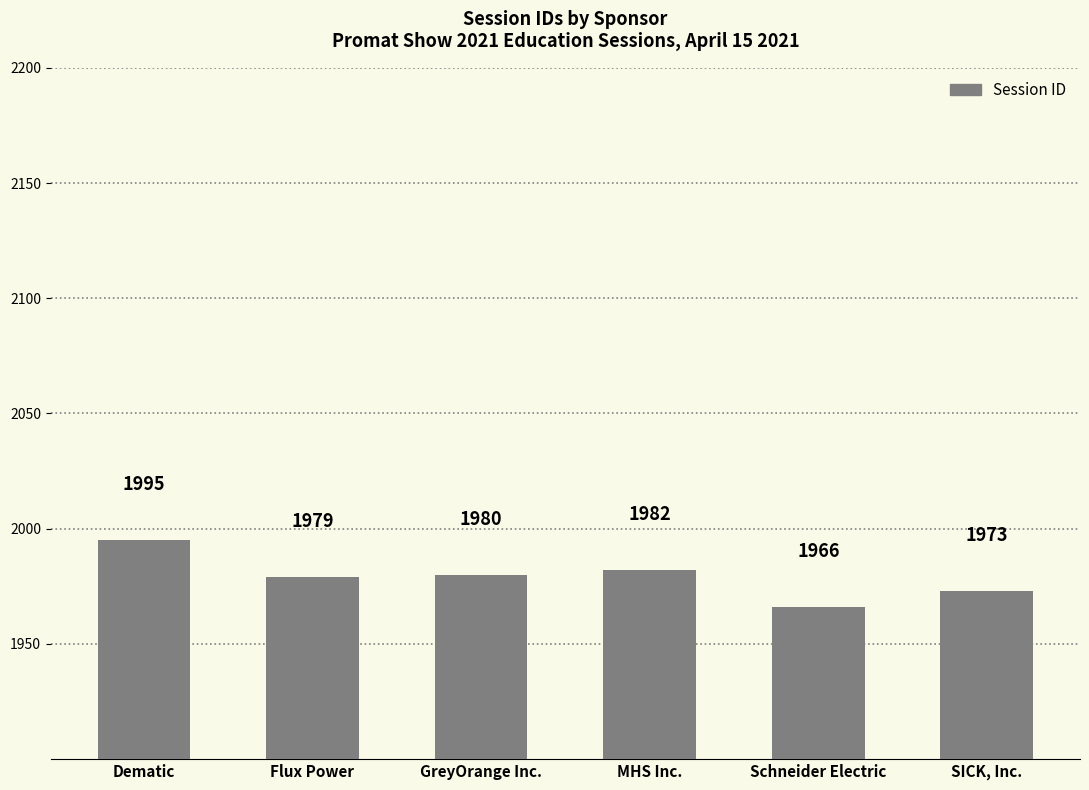

Approximately how many times larger is the value at Dematic compared to GreyOrange Inc.?

1.0